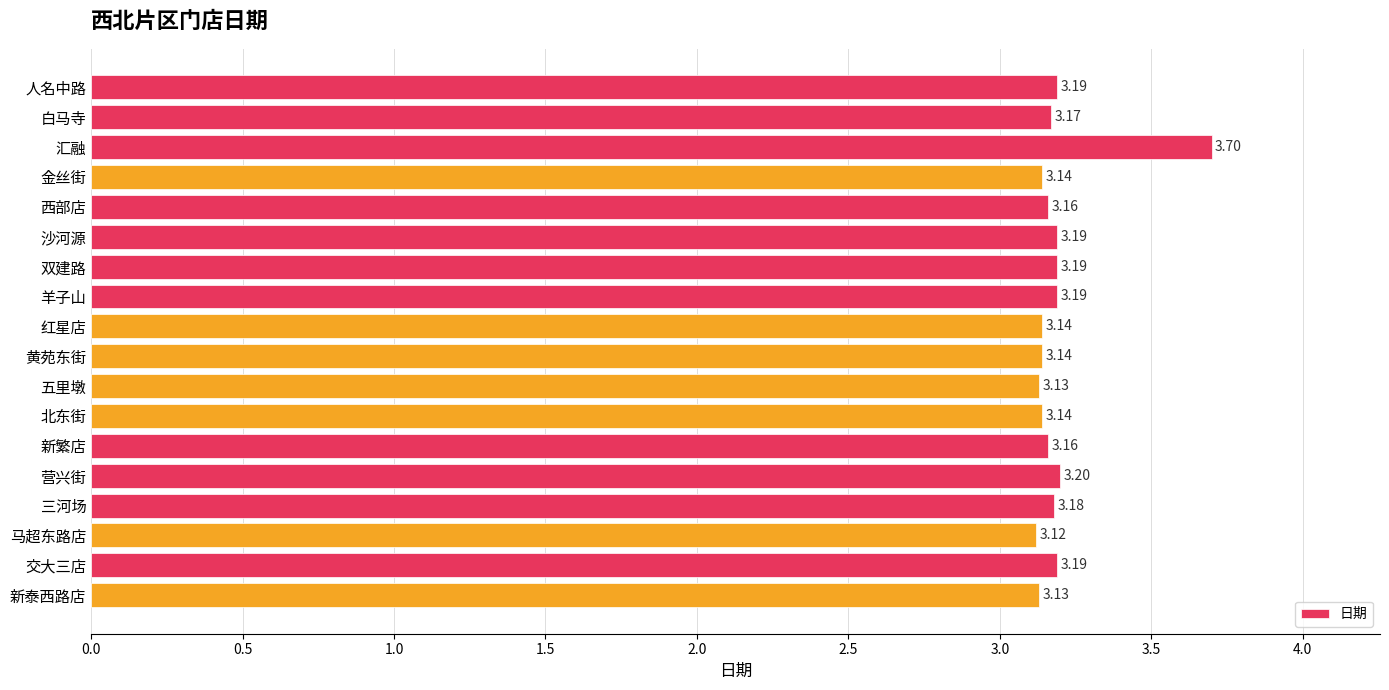

Which label corresponds to the smallest value in the chart?

马超东路店